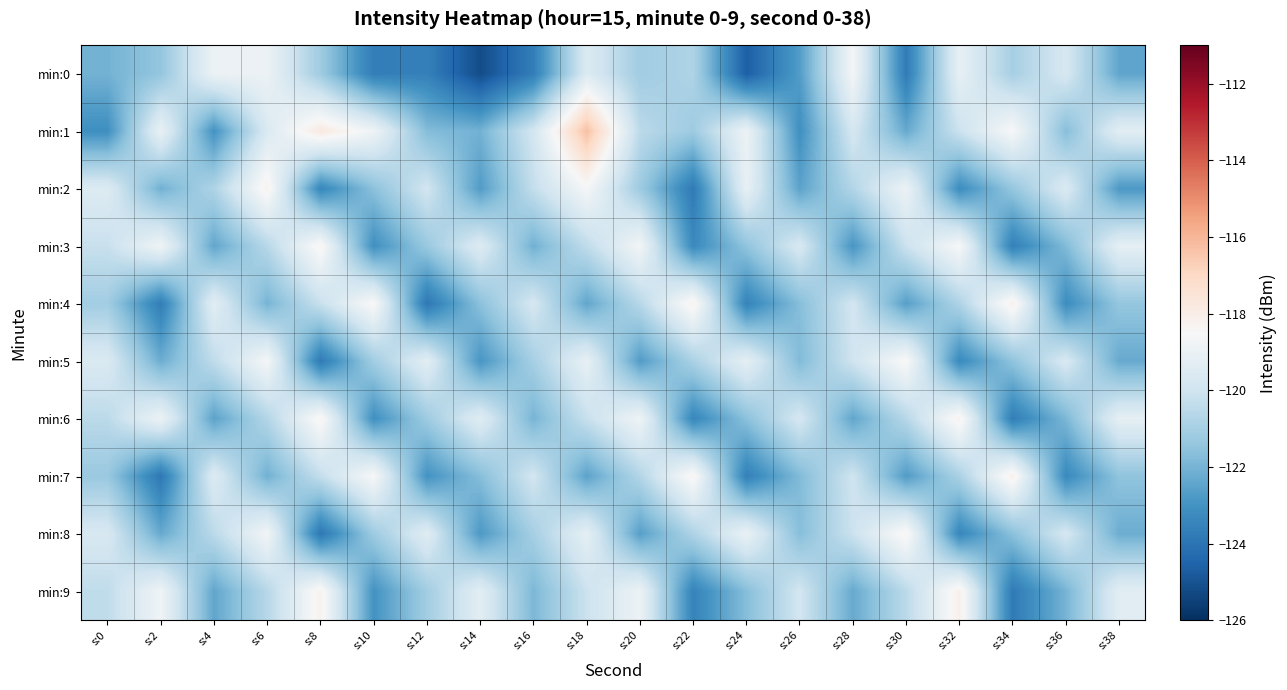

At which category is the sum across all series the highest?

s:18